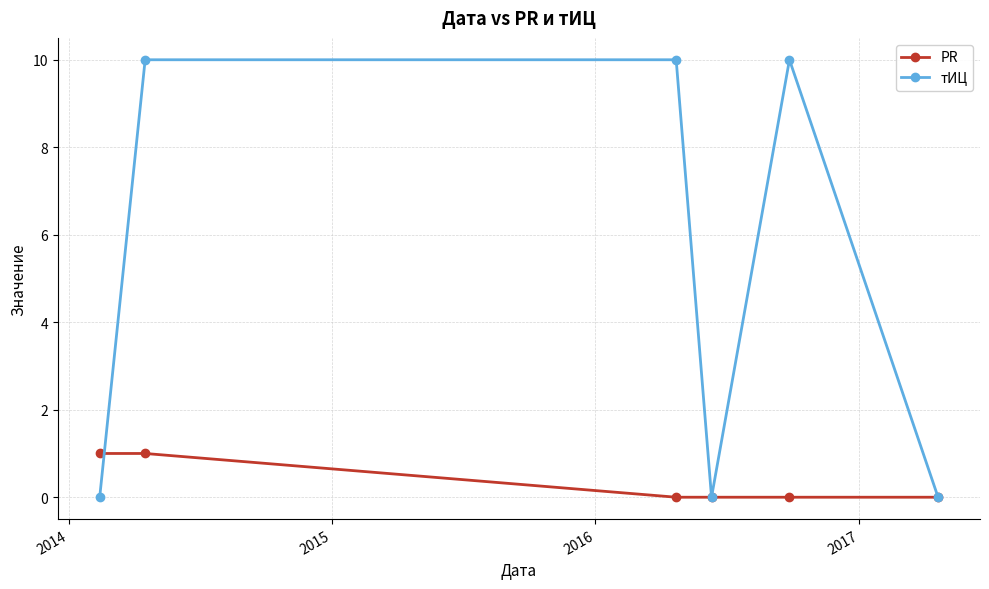

Which series has the largest total across all categories?

тИЦ